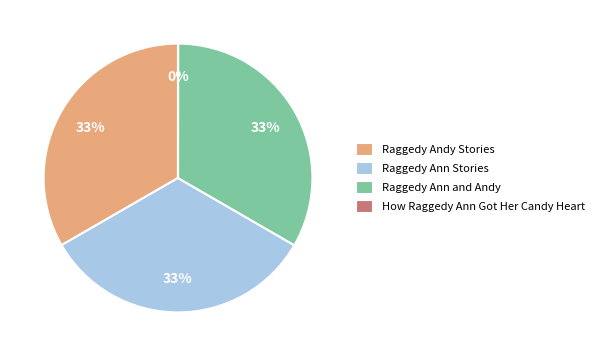

What percentage is the Raggedy Ann and Andy slice, to the nearest percent?

33%